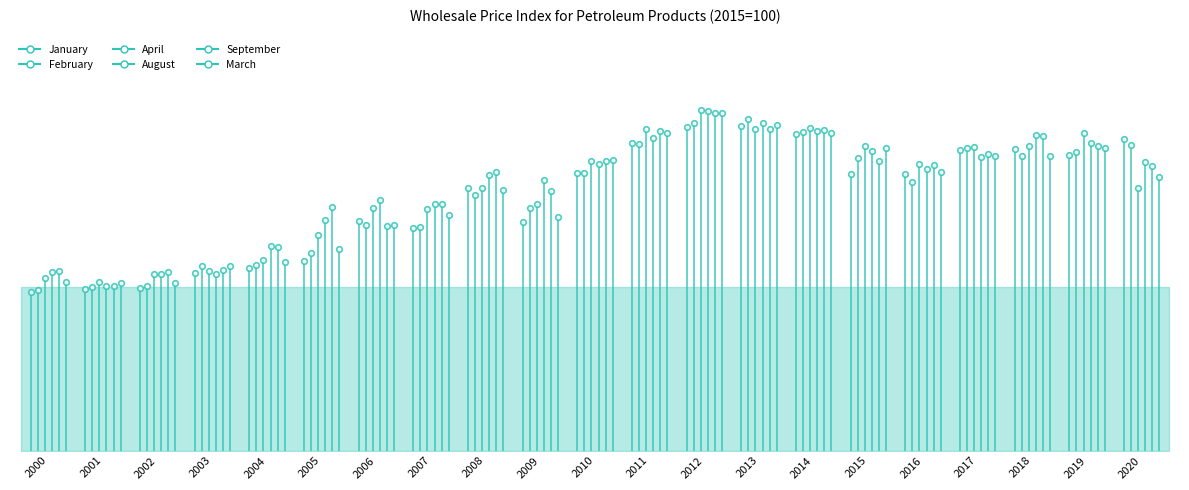

True or false: March and February intersect in this chart.

True